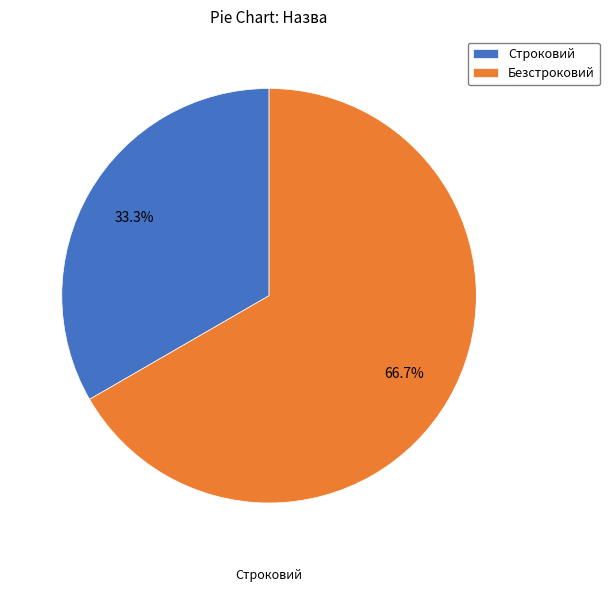

How many slices are in this pie chart?

2